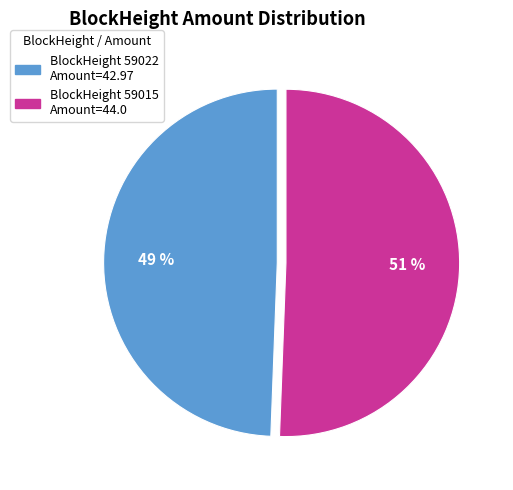

Does any single category account for the majority?

Yes